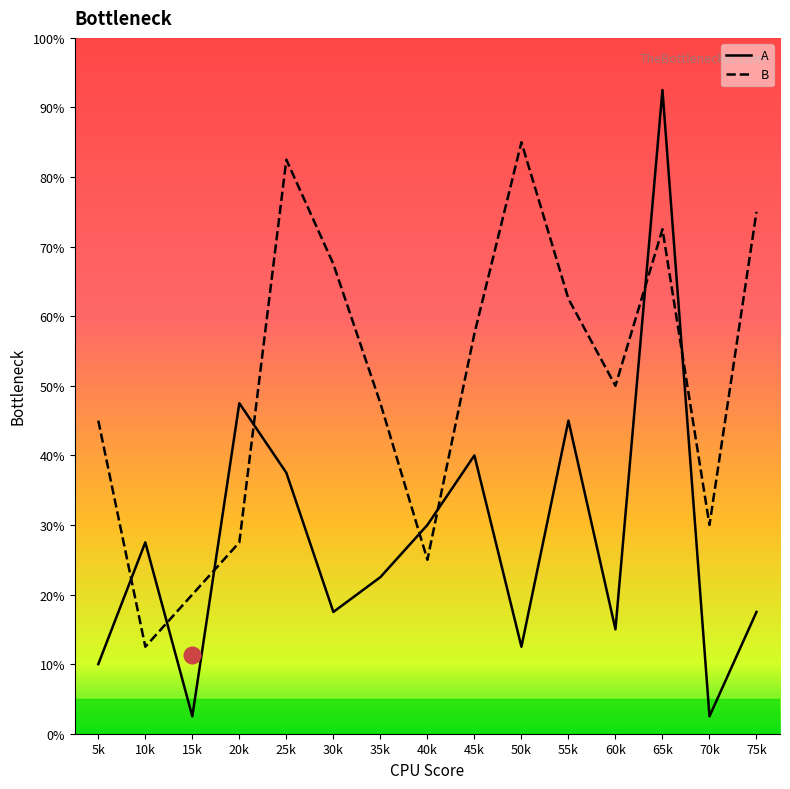

Reading left to right, transcribe all the data shown in this chart.

A: 5k=10.0	10k=27.5	15k=2.5	20k=47.5	25k=37.5	30k=17.5	35k=22.5	40k=30.0	45k=40.0	50k=12.5	55k=45.0	60k=15.0	65k=92.5	70k=2.5	75k=17.5
B: 5k=45.0	10k=12.5	15k=20.0	20k=27.5	25k=82.5	30k=67.5	35k=47.5	40k=25.0	45k=57.5	50k=85.0	55k=62.5	60k=50.0	65k=72.5	70k=30.0	75k=75.0